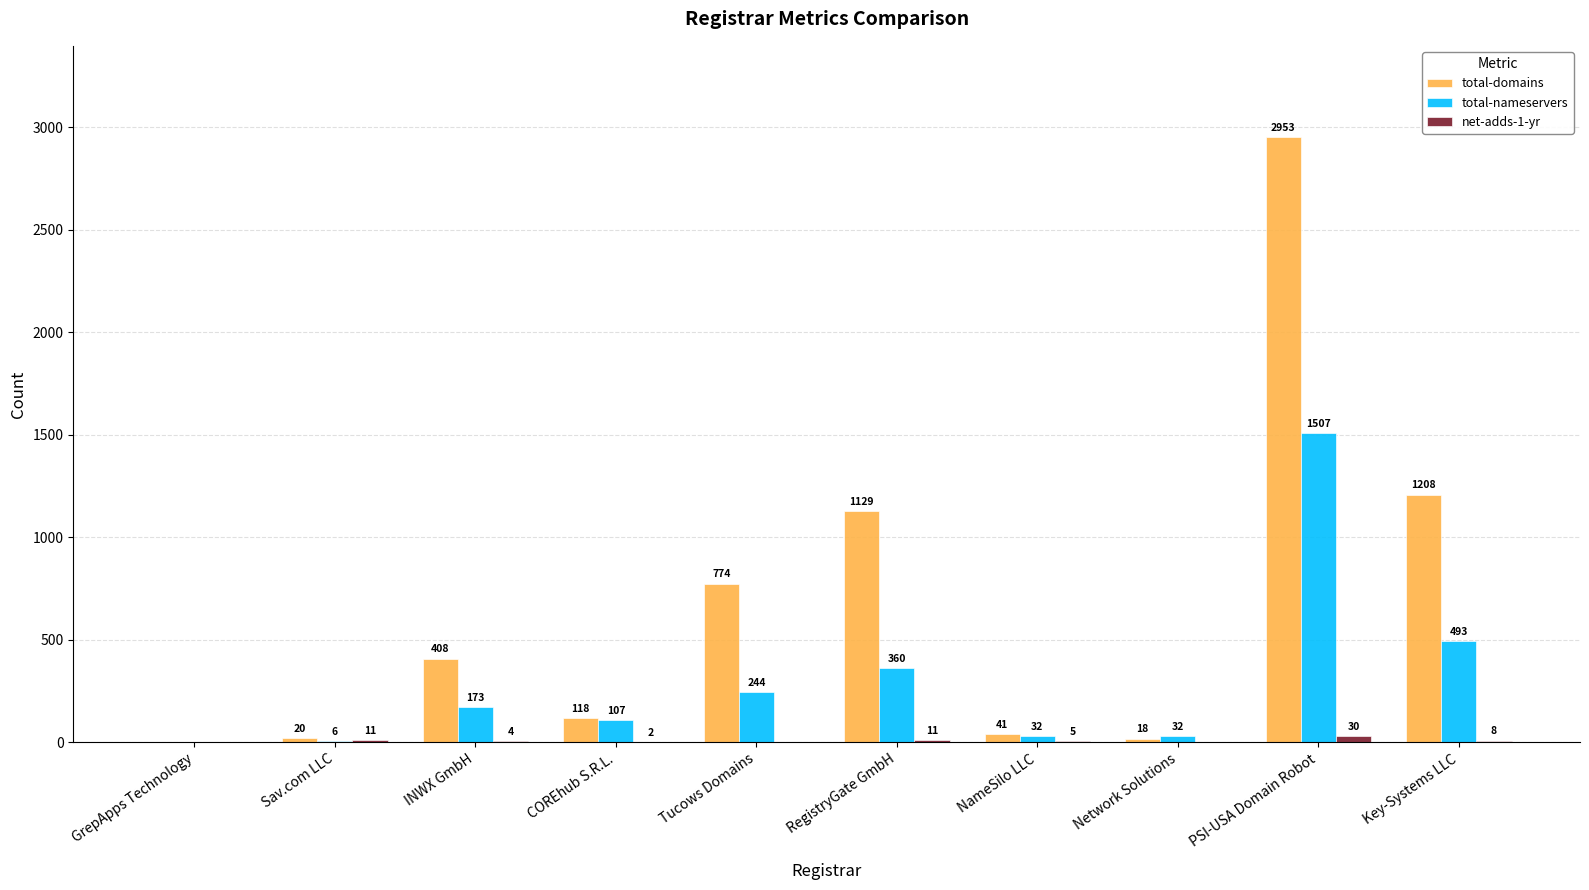

The total-domains series shows 20 at Sav.com LLC. True or false?

True